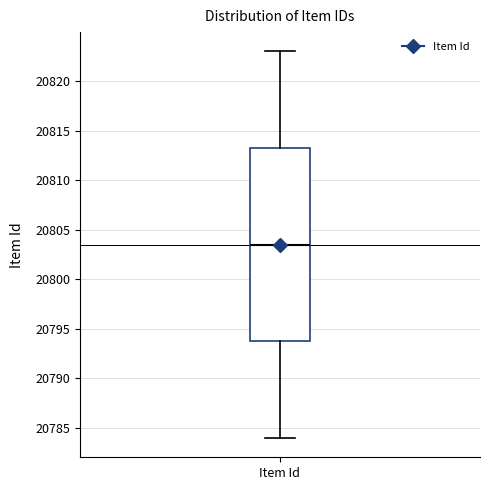

Read this box plot against the y-axis: the position of the median line, the range covered by the box, and the ends of both whiskers. The values are not printed on the chart, so give them approximately, as read against the axis.

median 20803.5, box 20794.0 to 20813.5, whiskers 20784.0 to 20823.0